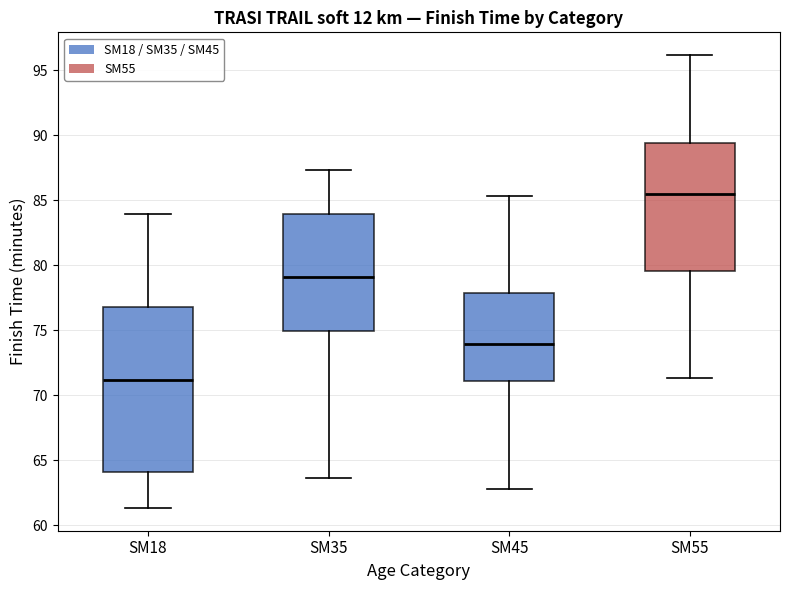

Comparing the boxes themselves (not the whiskers), which one is the tallest?

SM18